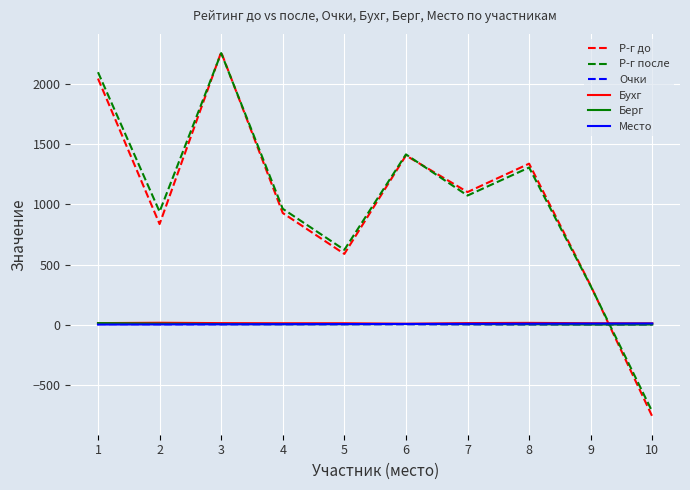

Is the value of Р-г до at 8 greater than the value of Берг at 8?

Yes